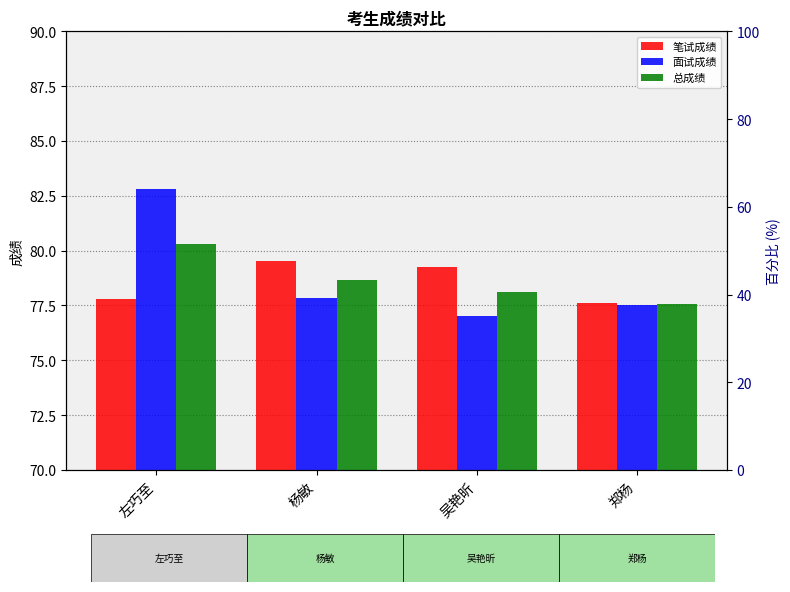

True or false: 面试成绩 has a value of 23.3 at 左巧至.

False